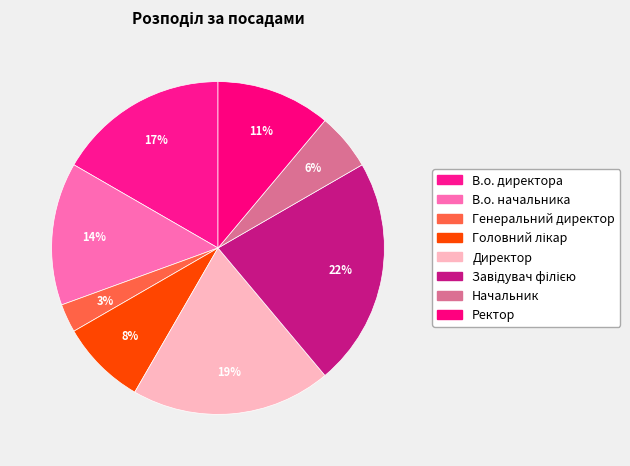

To the nearest percent, what is the difference between the largest and smallest slice percentages?

19%